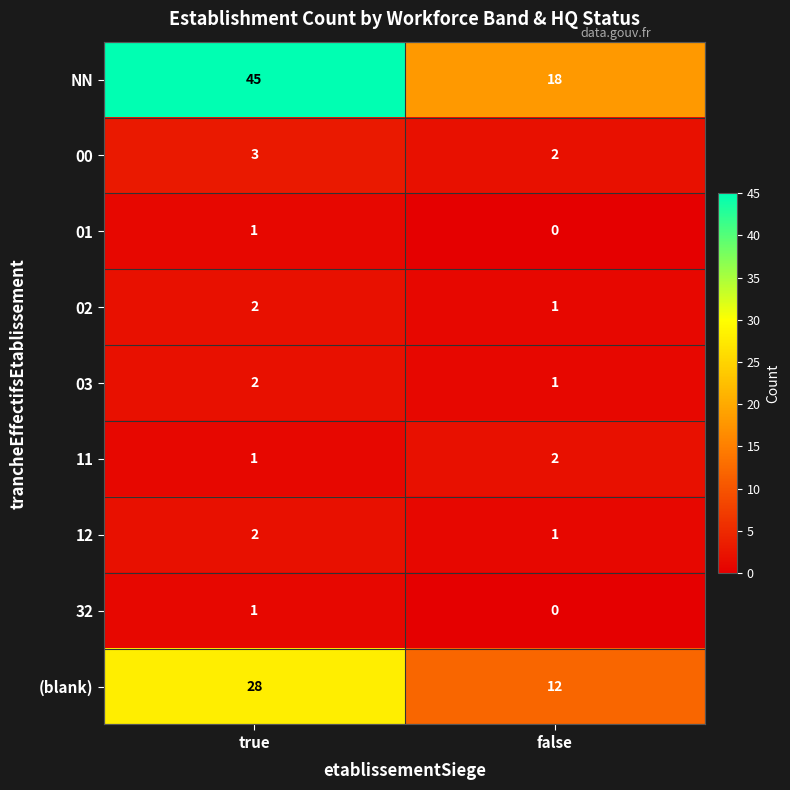

How many data points does each series have?

2